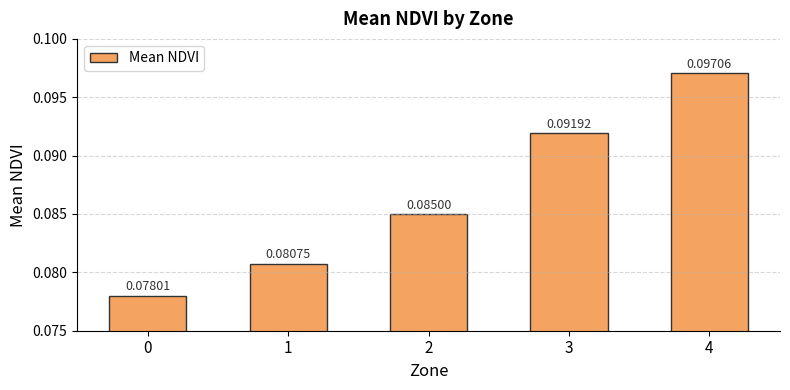

How many data points does each series have?

5